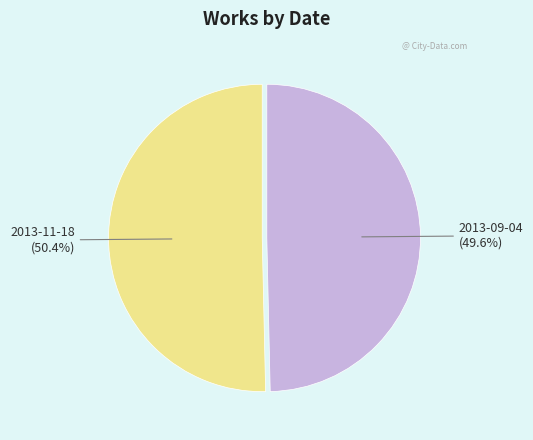

Is there a majority slice in this chart?

Yes